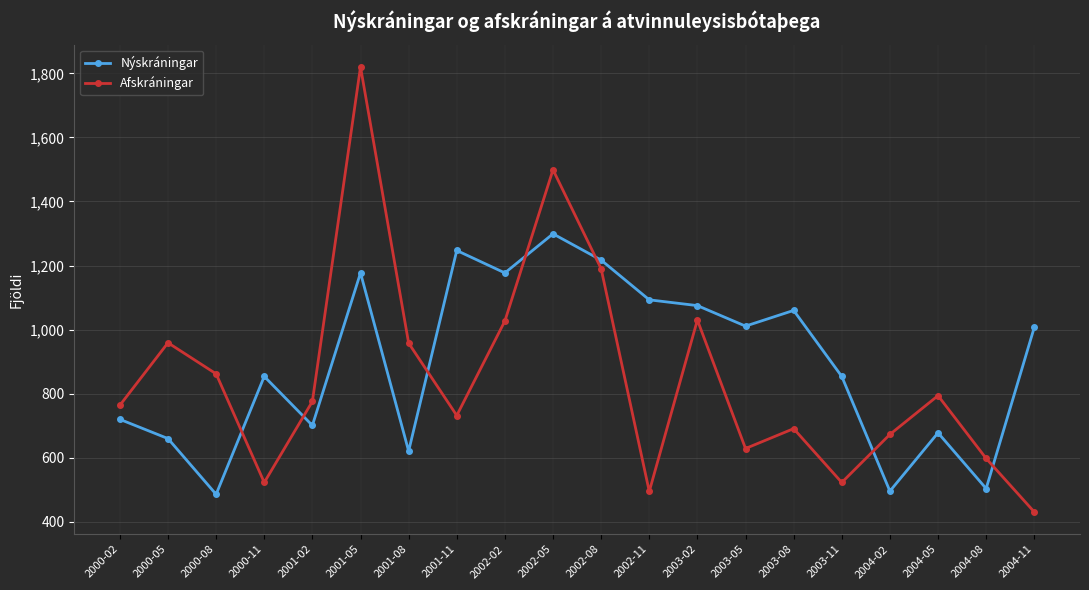

Where is the first local minimum for Nýskráningar?

2000-08